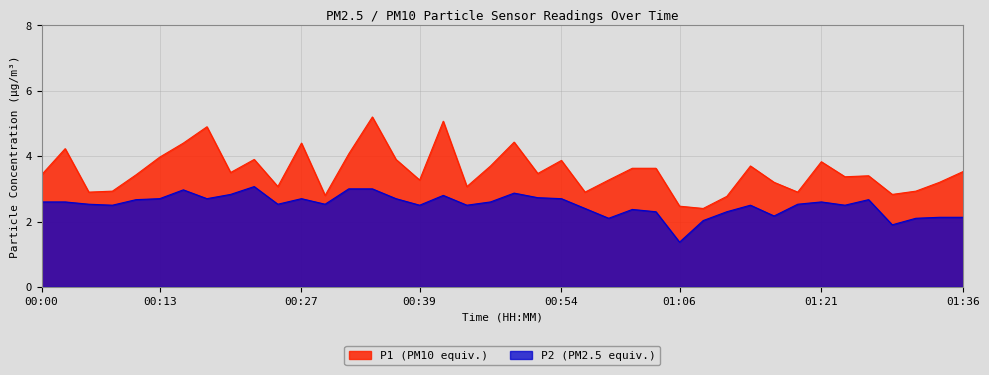

Read the P2 value at 00:22.

3.1